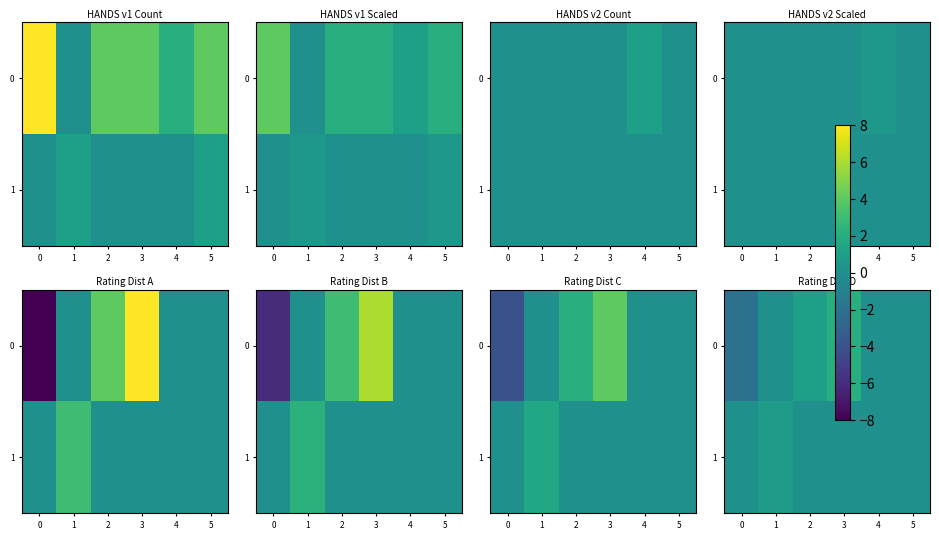

What is the difference between the maximum and minimum values in the row_0 series?

4.0